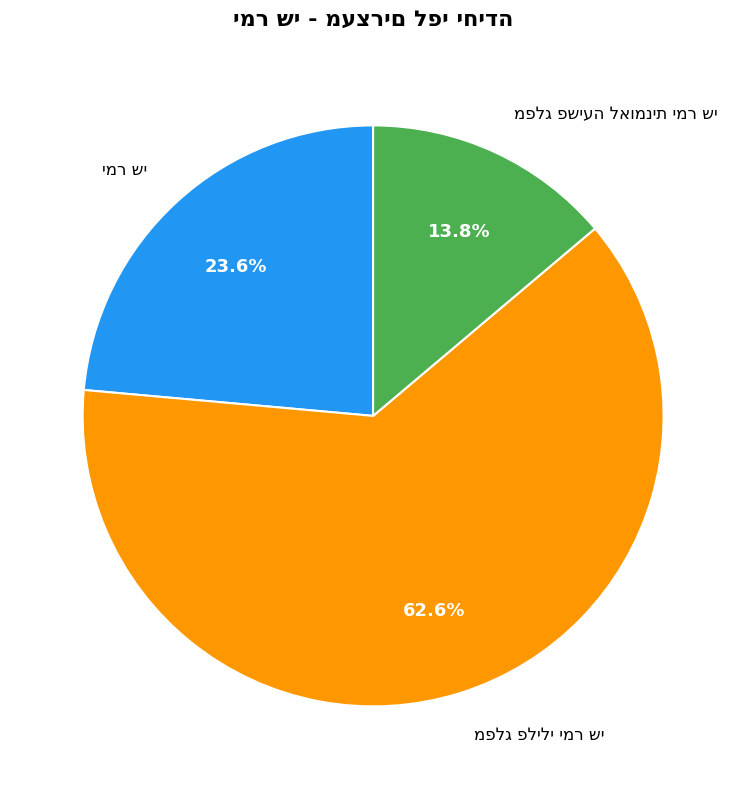

Does any single category account for the majority?

Yes